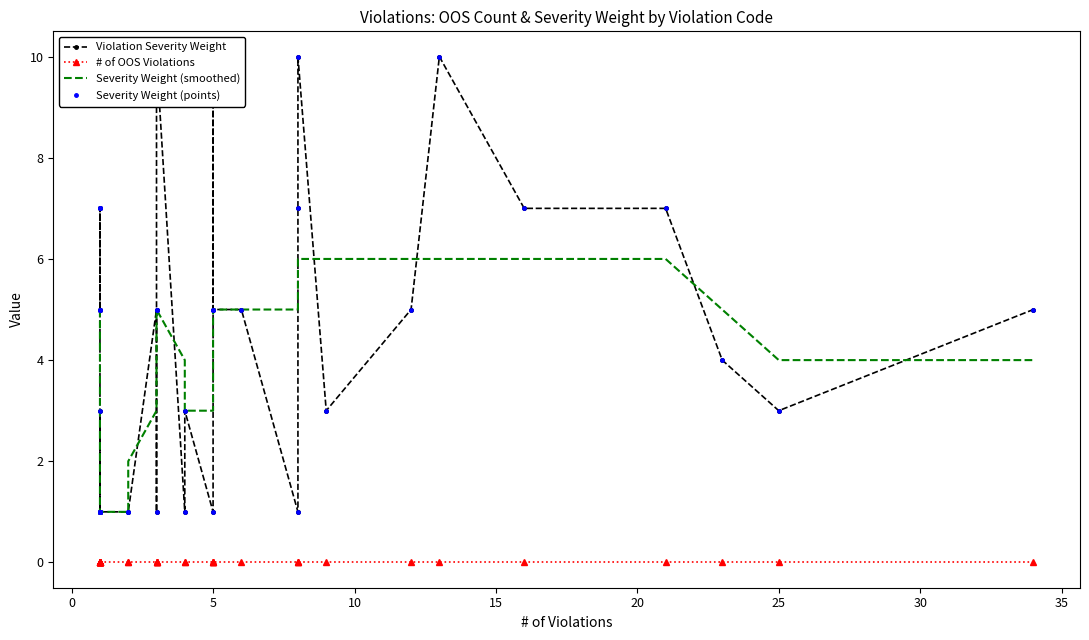

Reading left to right, what are all the values shown in this chart?

Violation Severity Weight: 5	7	5	5	7	7	1	3	1	1	1	1	1	1	1	1	1	5	5	1	10	10	1	3	1	5	10	5	5	1	7	10	3	5	10	7	7	4	3	5
# of OOS Violations: 0	0	0	0	0	0	0	0	0	0	0	0	0	0	0	0	0	0	0	0	0	0	0	0	0	0	0	0	0	0	0	0	0	0	0	0	0	0	0	0
Severity Weight (smoothed): 5	5	5	5	5	4	3	2	1	1	1	1	1	1	1	1	2	3	4	5	5	5	4	3	3	4	5	5	5	5	5	6	6	6	6	6	6	5	4	4
Severity Weight (points): 5	7	5	5	7	7	1	3	1	1	1	1	1	1	1	1	1	5	5	1	10	10	1	3	1	5	10	5	5	1	7	10	3	5	10	7	7	4	3	5